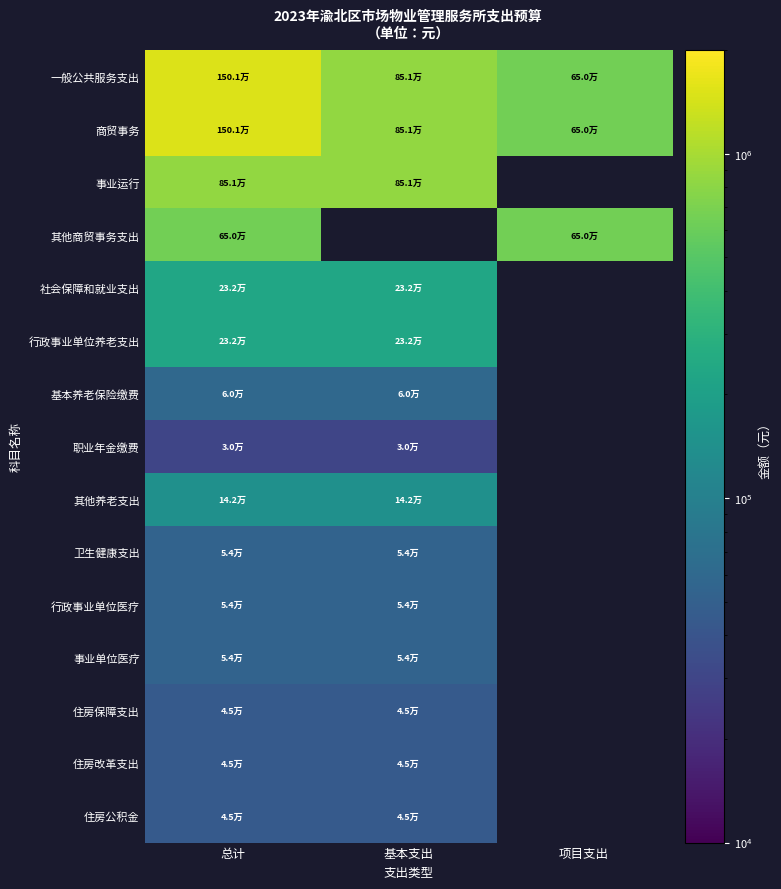

Is it true that 一般公共服务支出 equals 400361.0 at 总计?

False